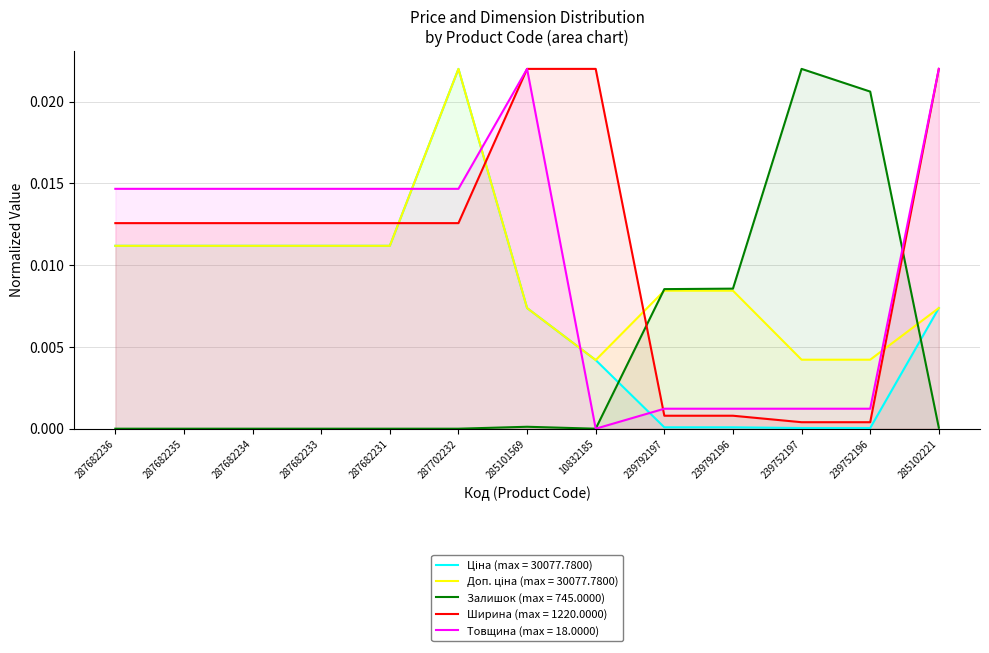

Which has a higher value, 239752196 or 287682231?

287682231